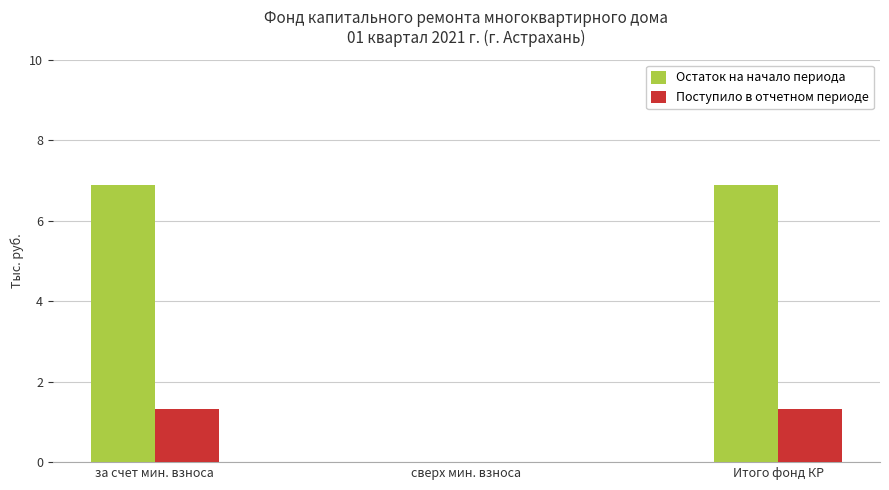

Is the value of Поступило в отчетном периоде at за счет мин. взноса greater than the value of Остаток на начало периода at за счет мин. взноса?

No